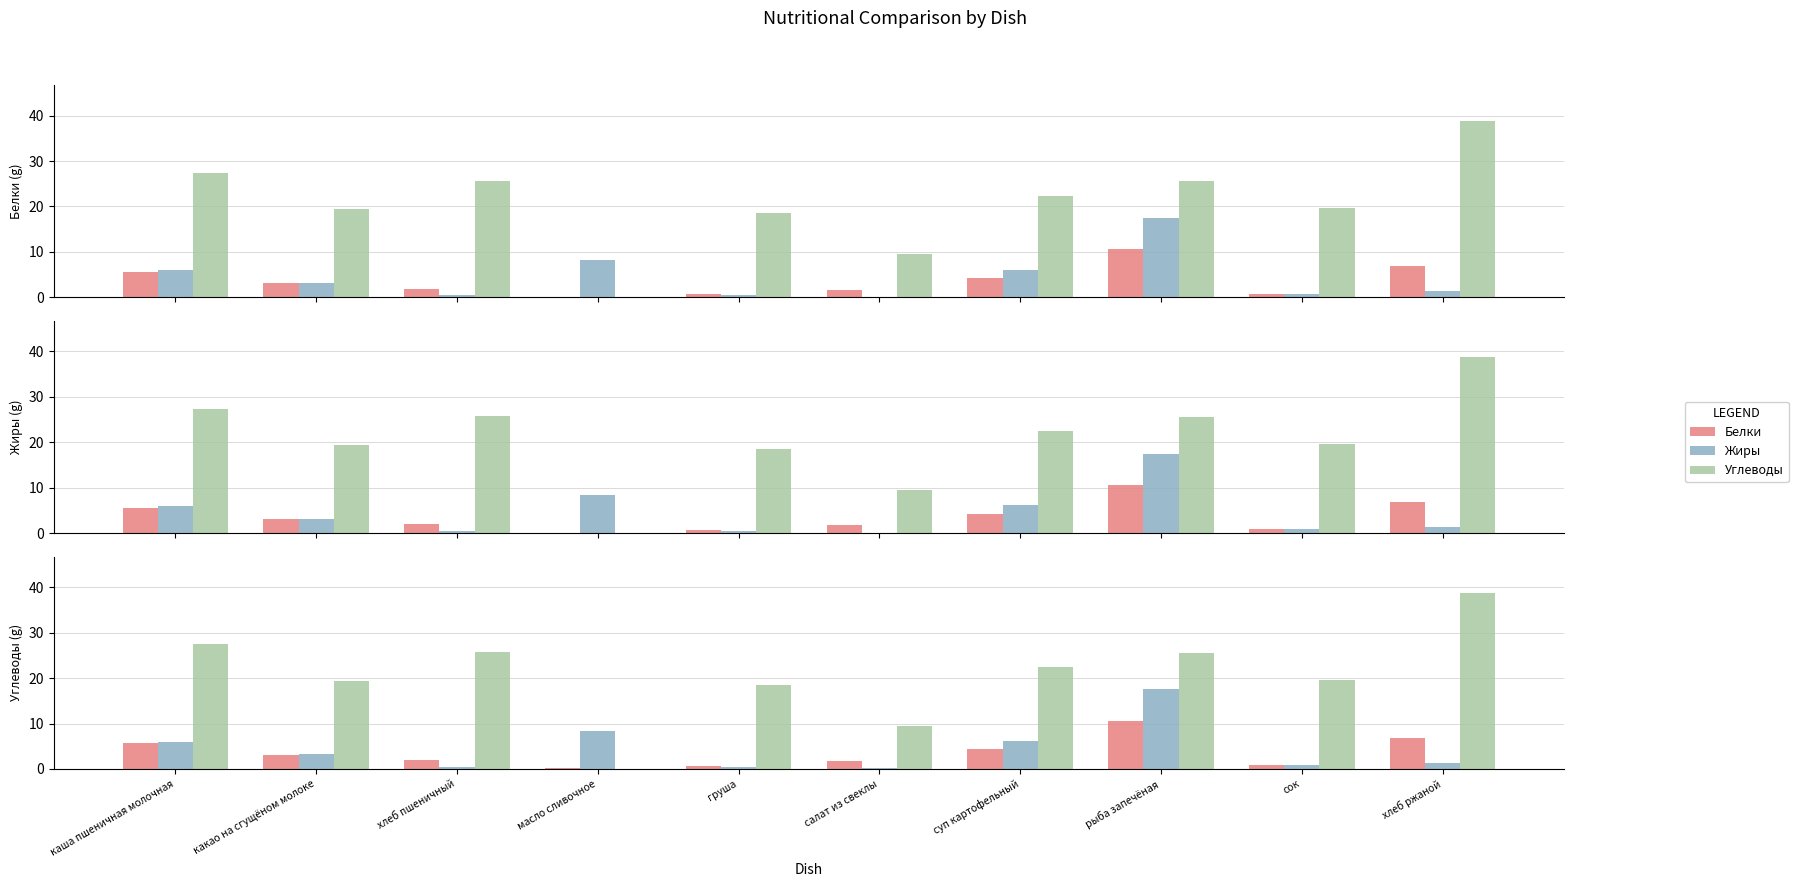

At which label does Белки reach its peak?

рыба запечёная